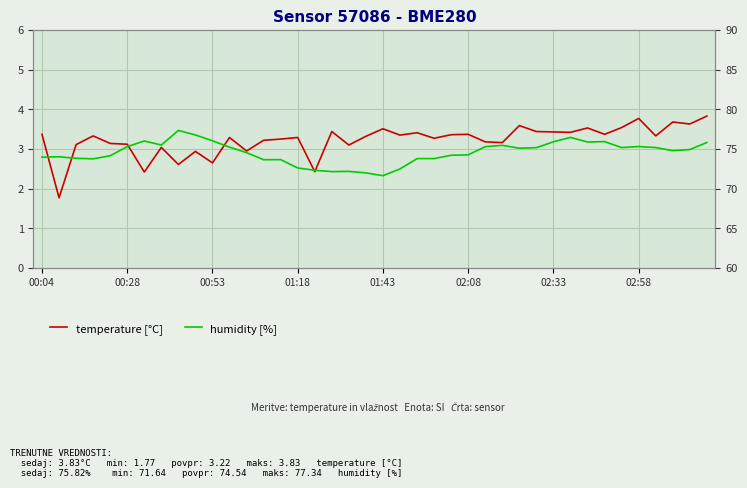

List the series in order of their overall mean, lowest first.

temperature [°C], humidity [%]